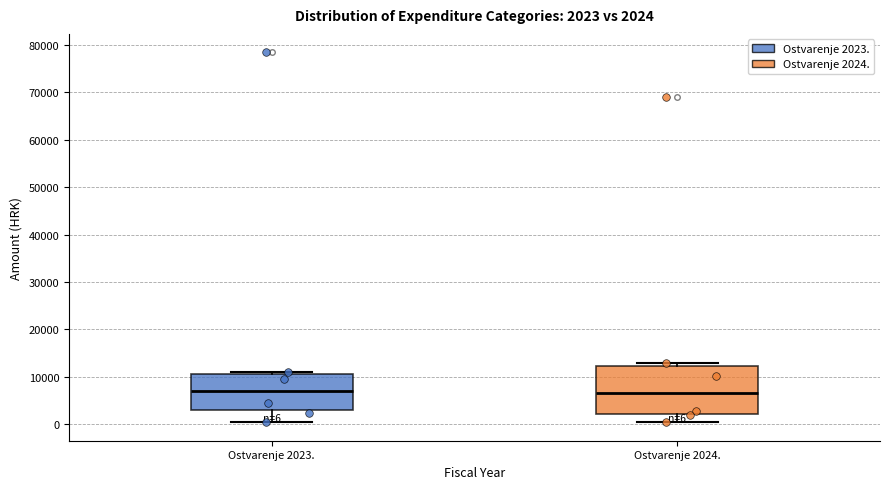

Which box is the tallest, from its lower edge to its upper edge?

Ostvarenje 2024.